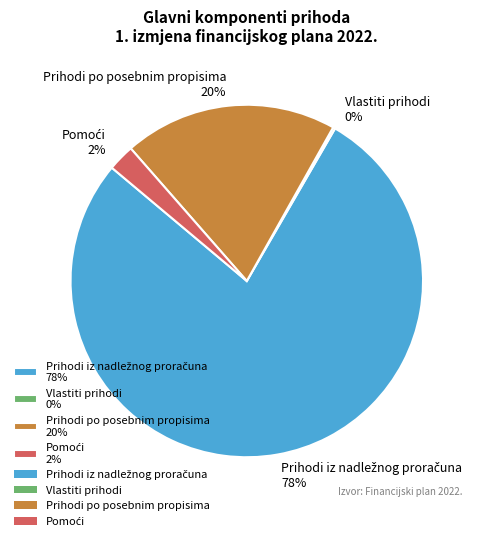

Does Prihodi po posebnim propisima 20% represent more than half of the total?

No